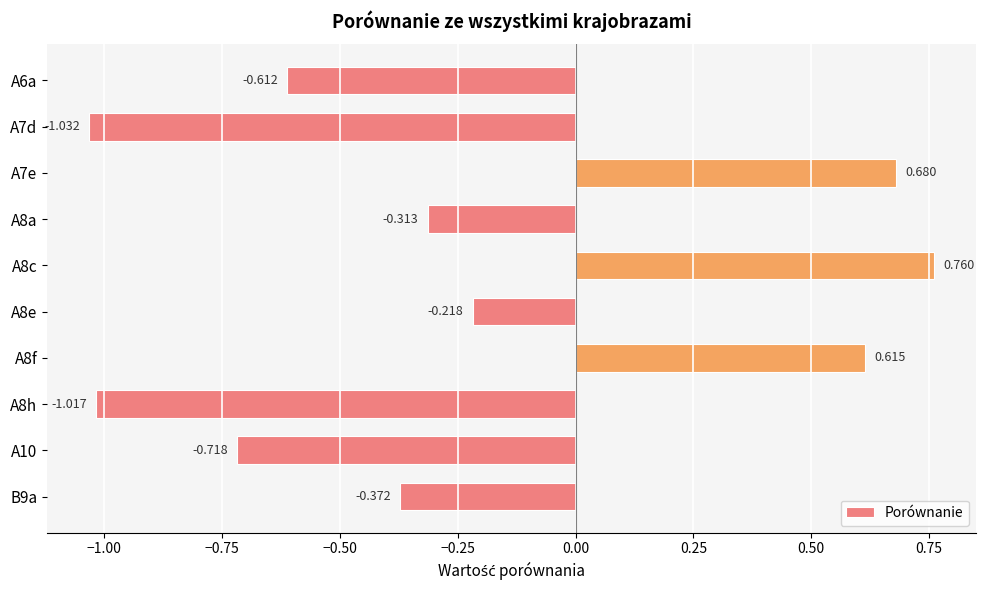

What is the difference between the second highest and second lowest values?

1.7